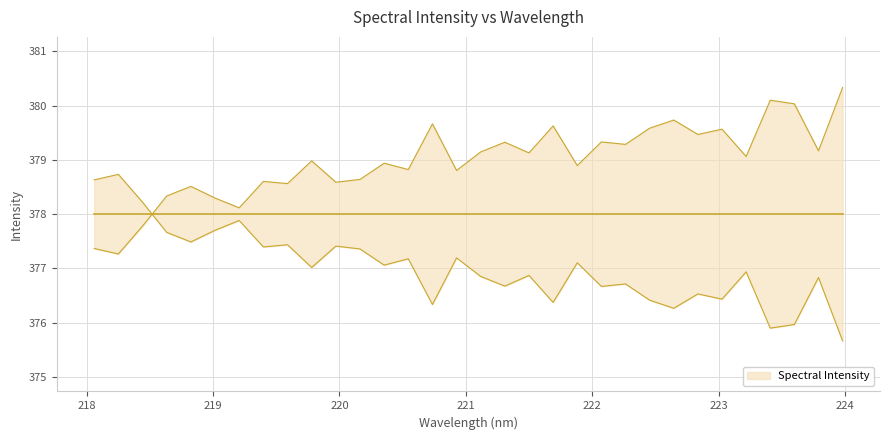

Read the value at 219.9712.

378.6